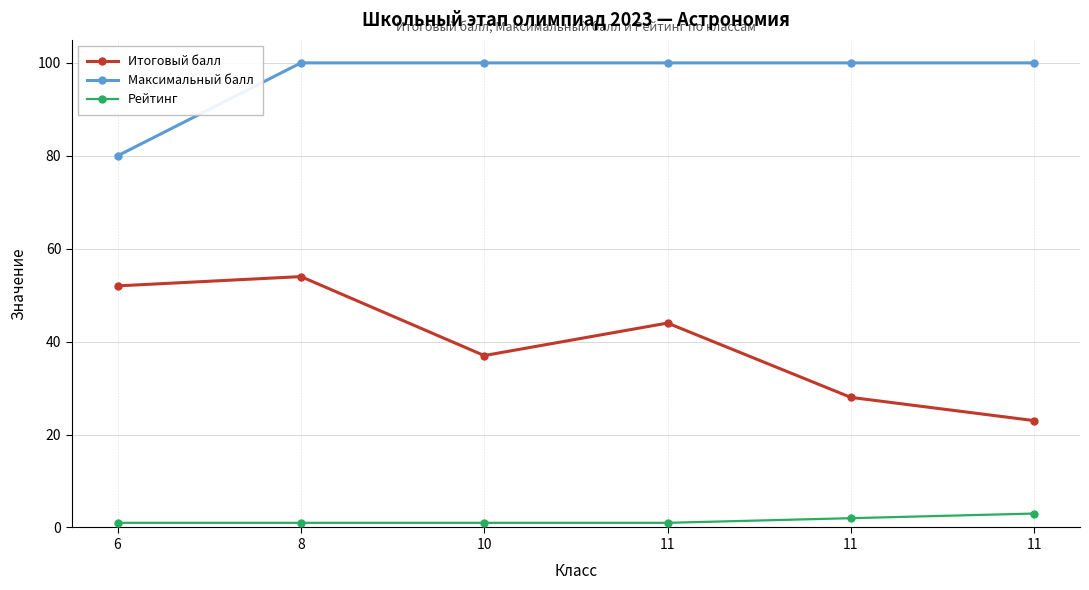

Rank the series by their maximum value, from lowest to highest.

Рейтинг, Итоговый балл, Максимальный балл